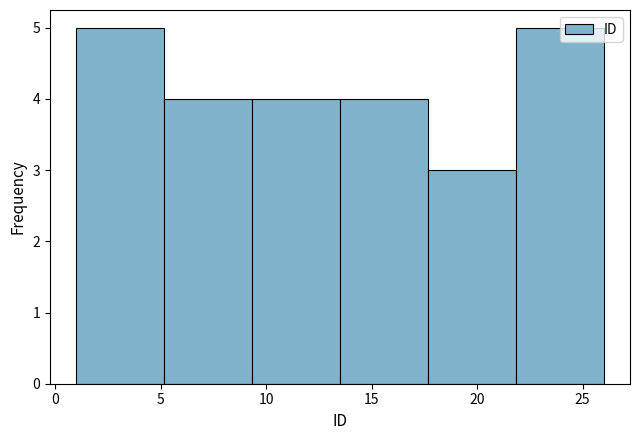

What is the height of the bar covering 22.0 to 26.0 on the x-axis? Neither the bar edges nor the heights are printed on the chart, so give them approximately, as read against the axes.

5